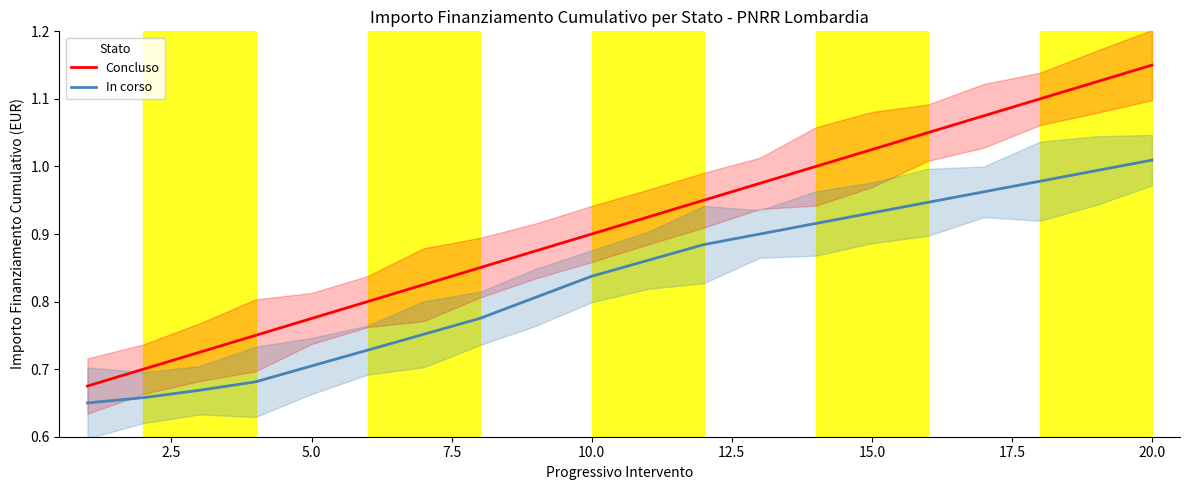

True or false: In corso and Concluso cross at least once.

False